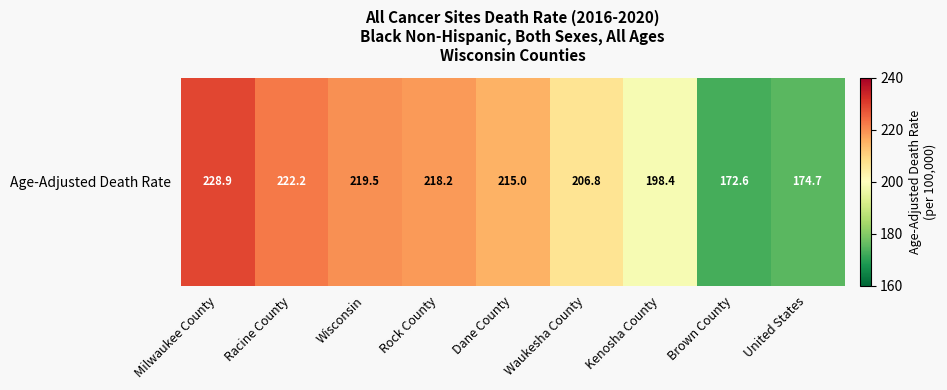

At which label is the value closest to 200?

Kenosha County